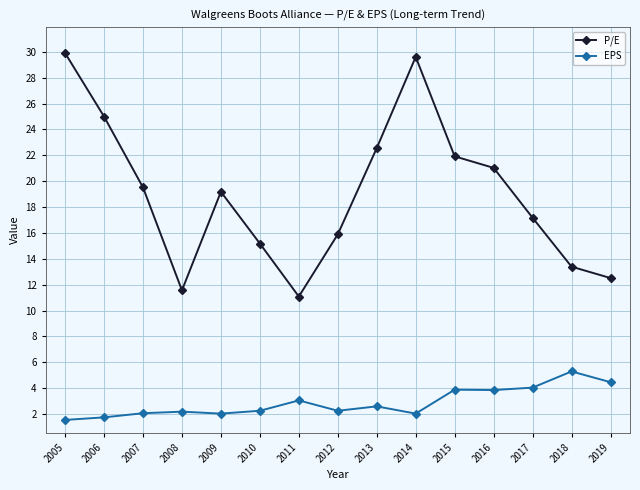

True or false: P/E has more than 0 points higher than both neighbors.

True